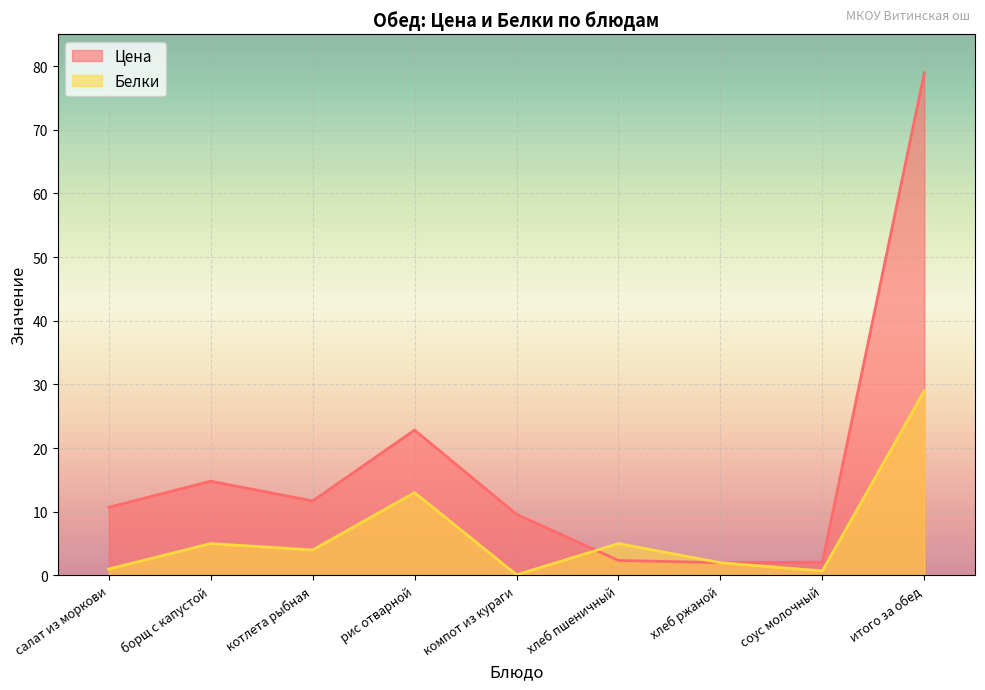

Where does the Белки series first go above 4?

борщ с капустой